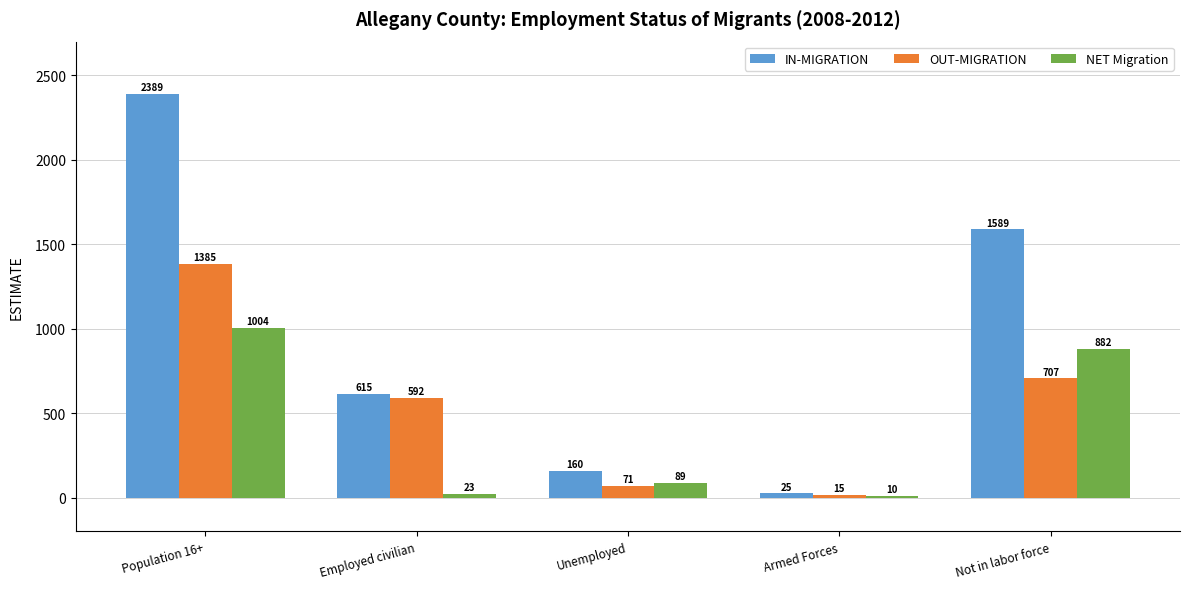

What is the sum of the OUT-MIGRATION values at Unemployed and Armed Forces?

86